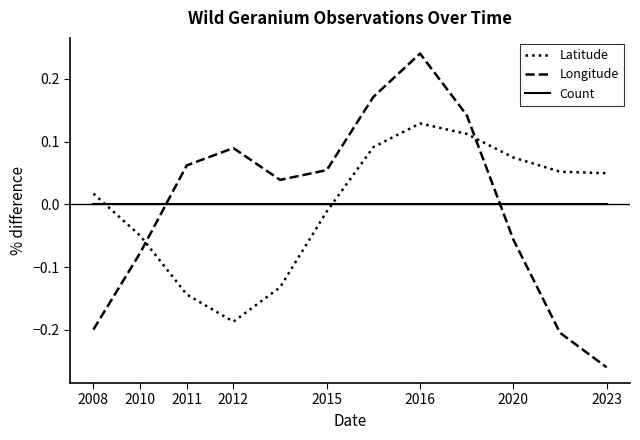

How many lines are shown in the chart?

3